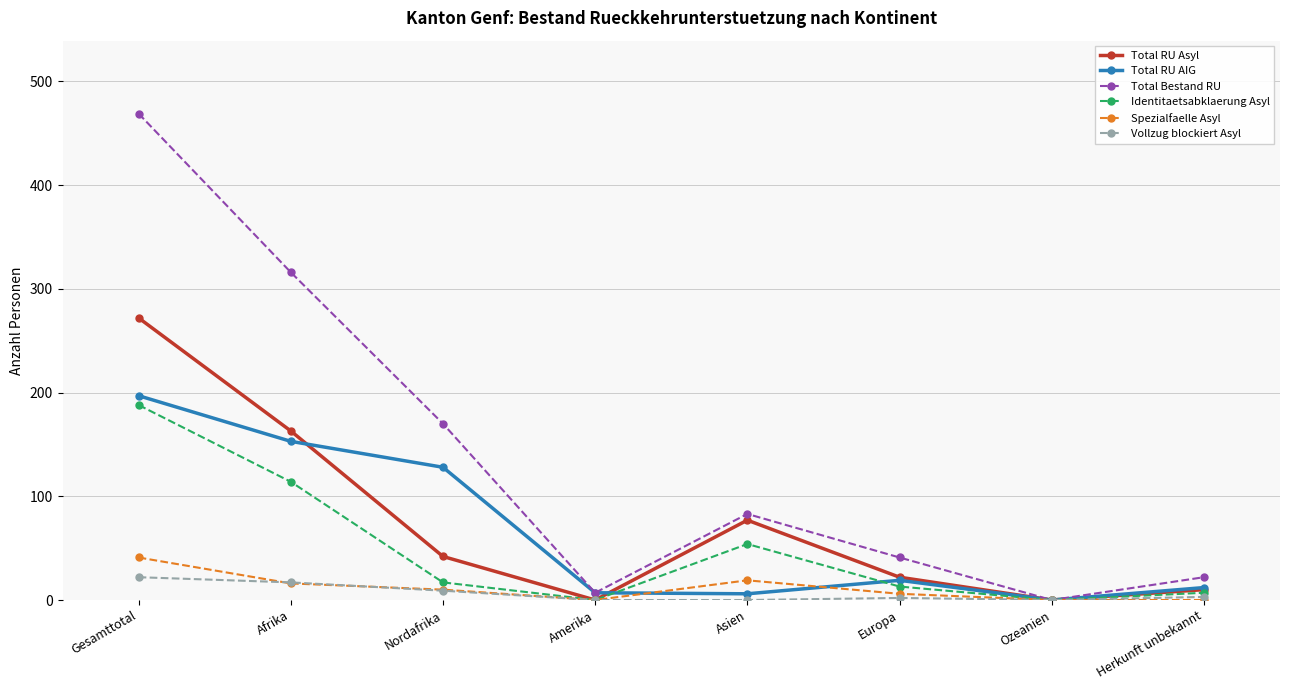

True or false: Total RU Asyl has more than 2 points higher than both neighbors.

False